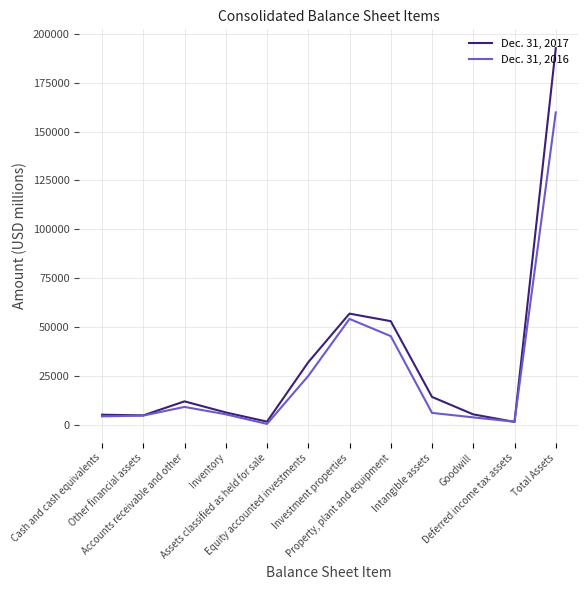

What are all the series names shown in the legend?

Dec. 31, 2017, Dec. 31, 2016